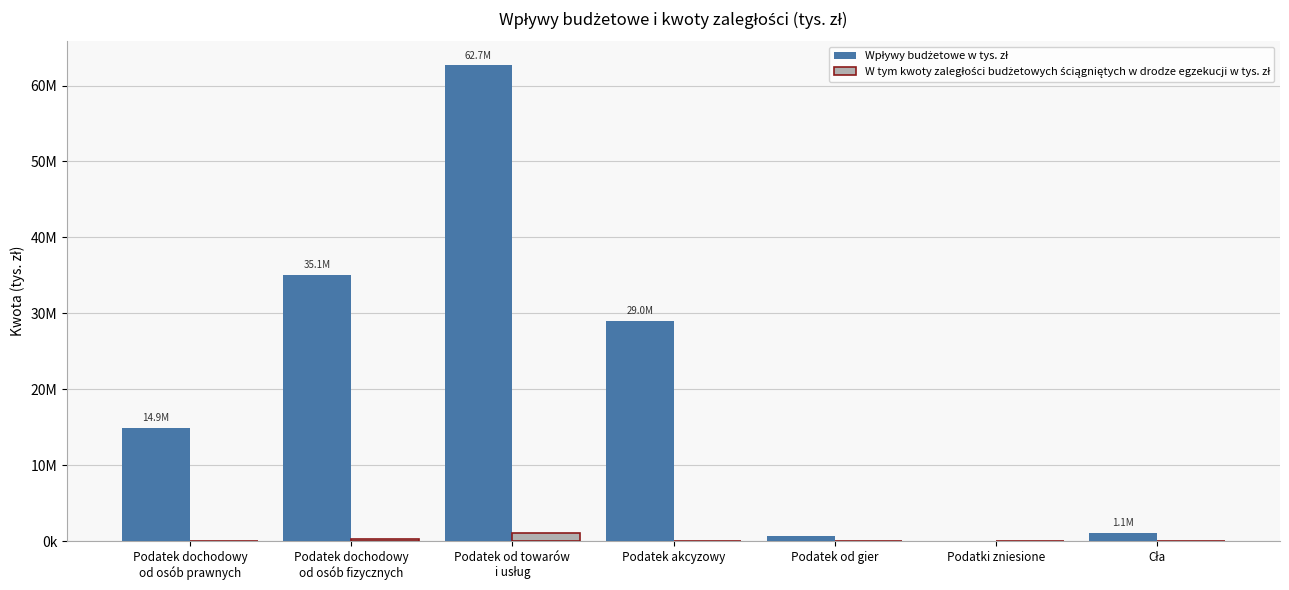

Reading right to left, extract all data points from this chart.

Wpływy budżetowe w tys. zł: 1123004.6	8.5	639303.2	28989317.3	62663934.5	35085038.2	14909612.5
W tym kwoty zaległości budżetowych ściągniętych w drodze egzekucji w tys. zł: 1185.8	37.8	1410.8	67009.2	1035236.0	329132.4	49959.7